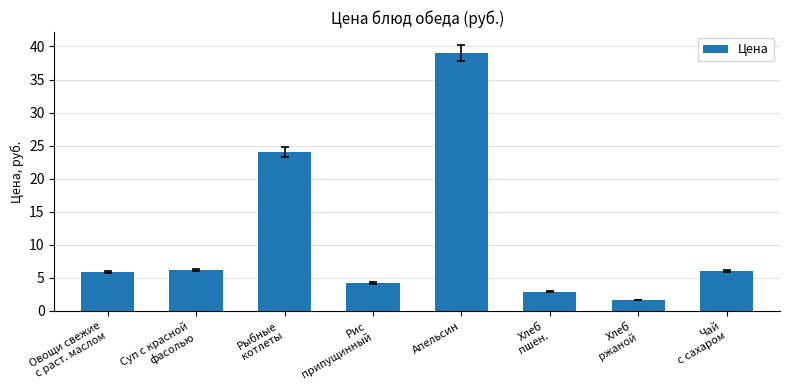

What is the value of the 3rd bar from the left?

24.0